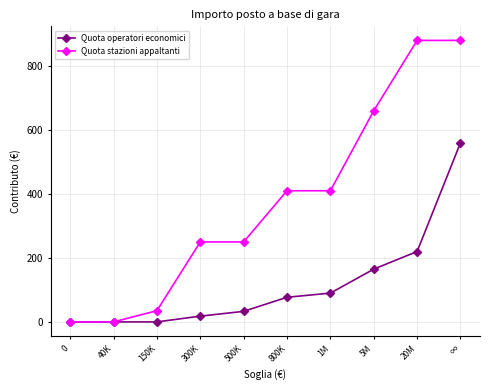

The value of Quota stazioni appaltanti at 40K is 498. True or false?

False